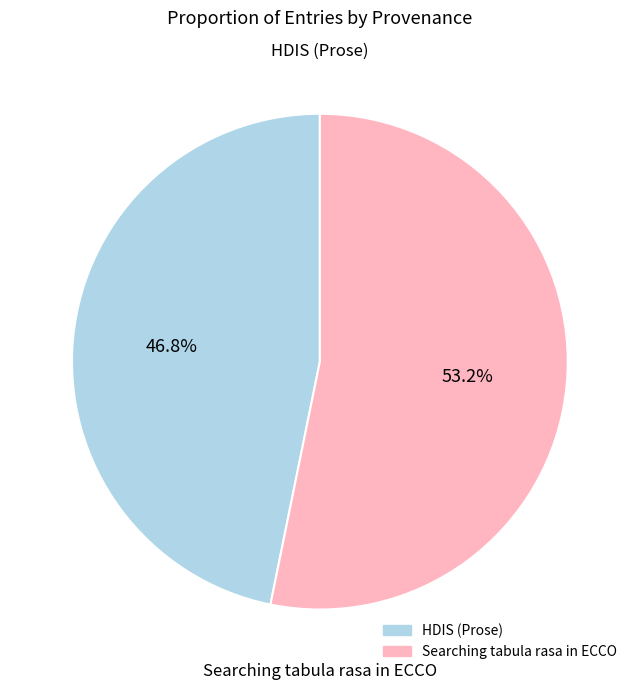

Is the sum of Searching tabula rasa in ECCO and HDIS (Prose) greater than half?

Yes